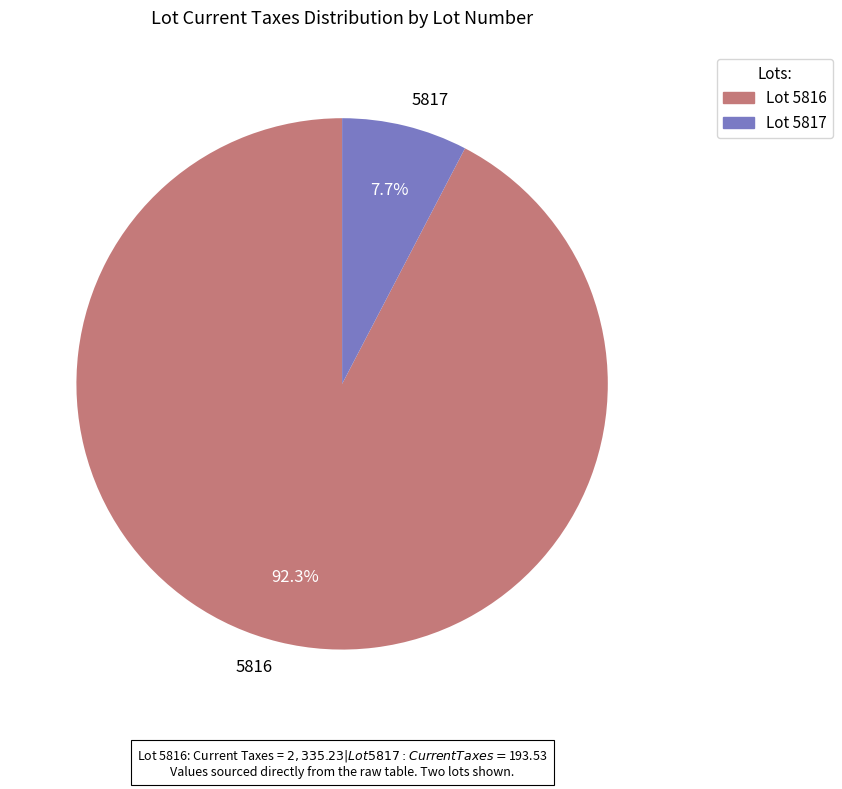

Is the sum of 5817 and 5816 greater than half?

Yes